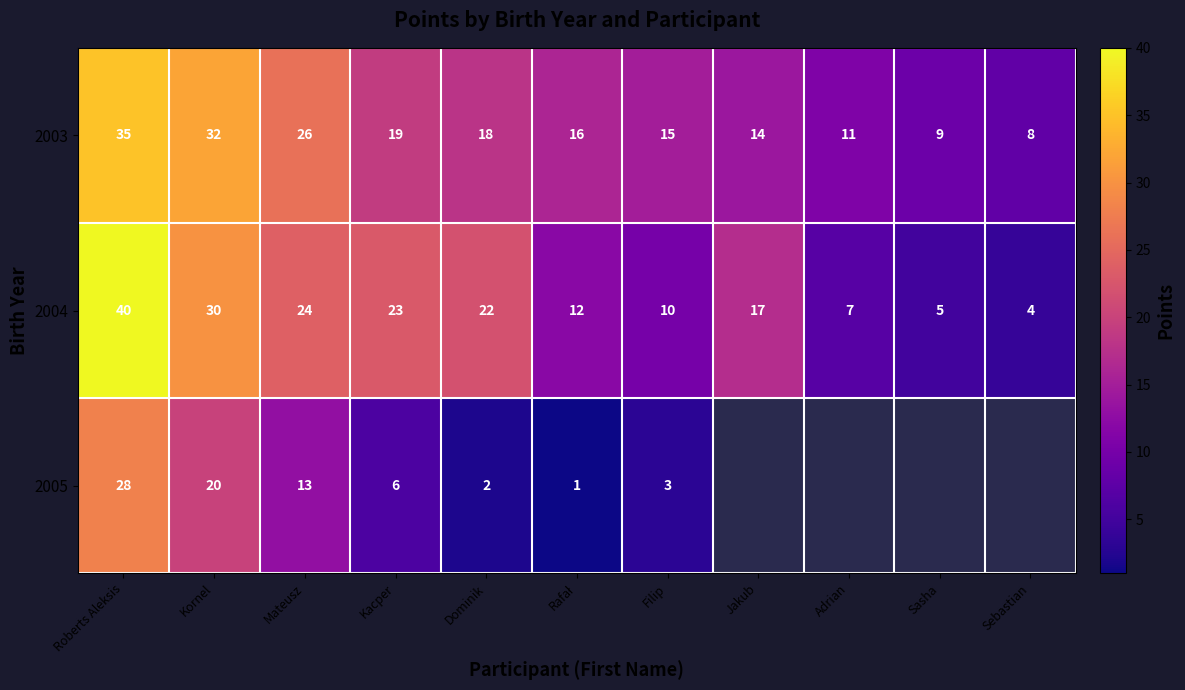

Which has a higher value, Kornel or Sebastian?

Kornel